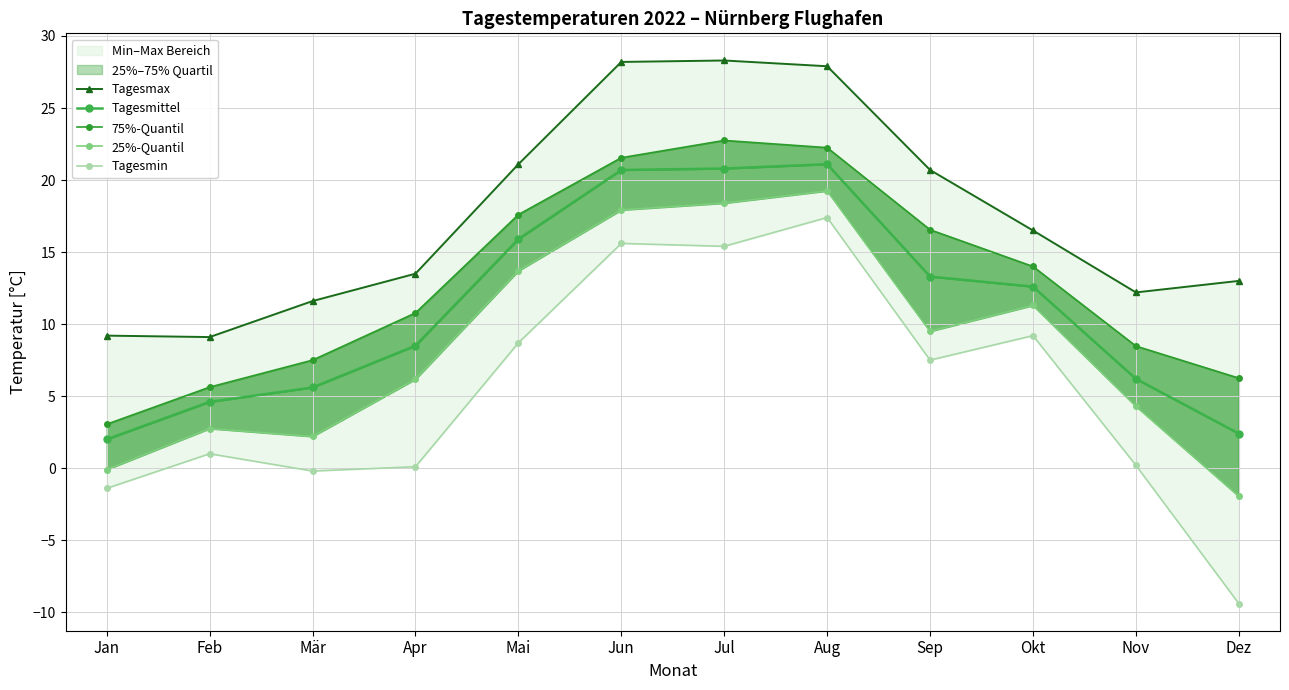

True or false: 25%-Quantil and Tagesmax cross at least once.

False